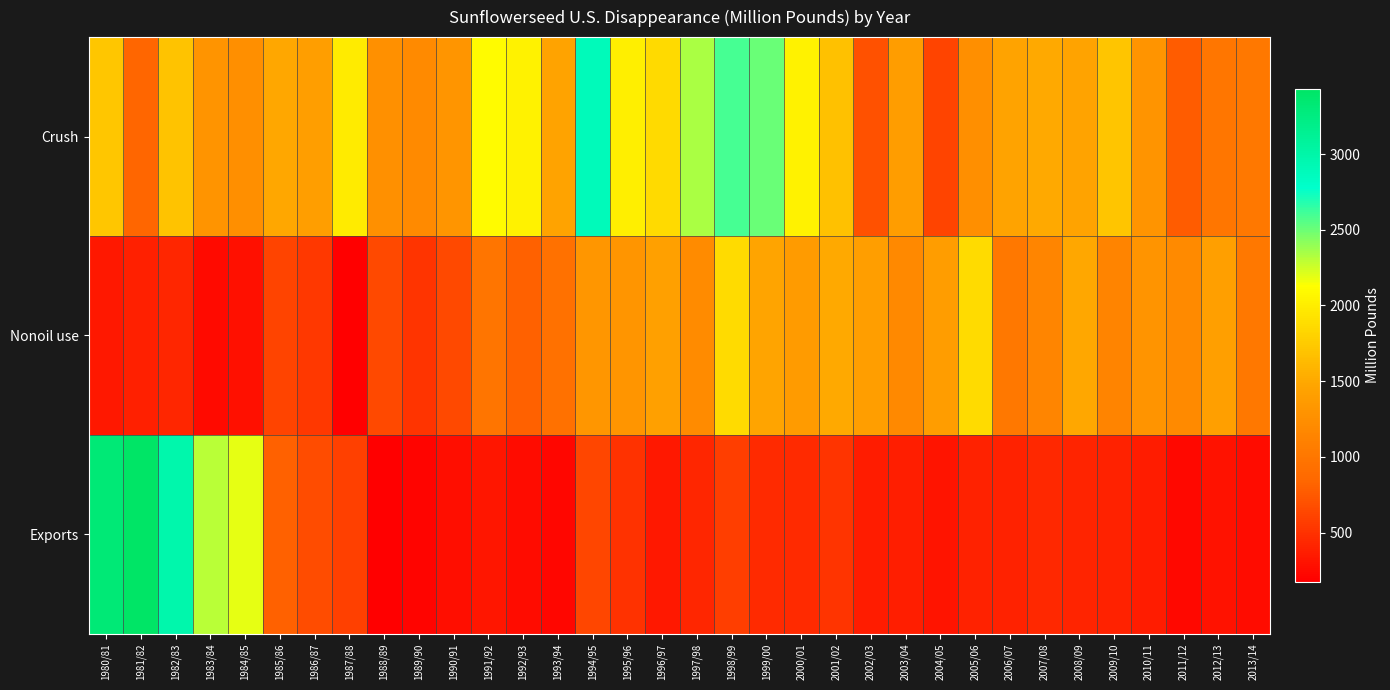

Count the number of categories in the chart.

34